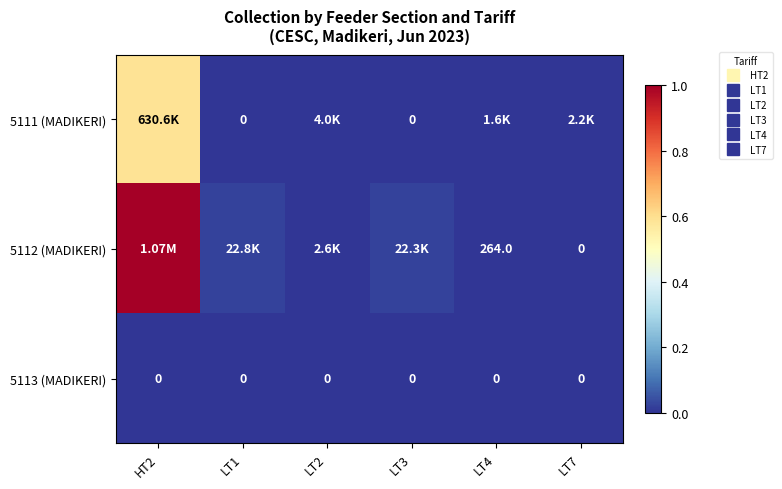

Is it true that 5111 (MADIKERI) equals -0.2 at LT3?

False